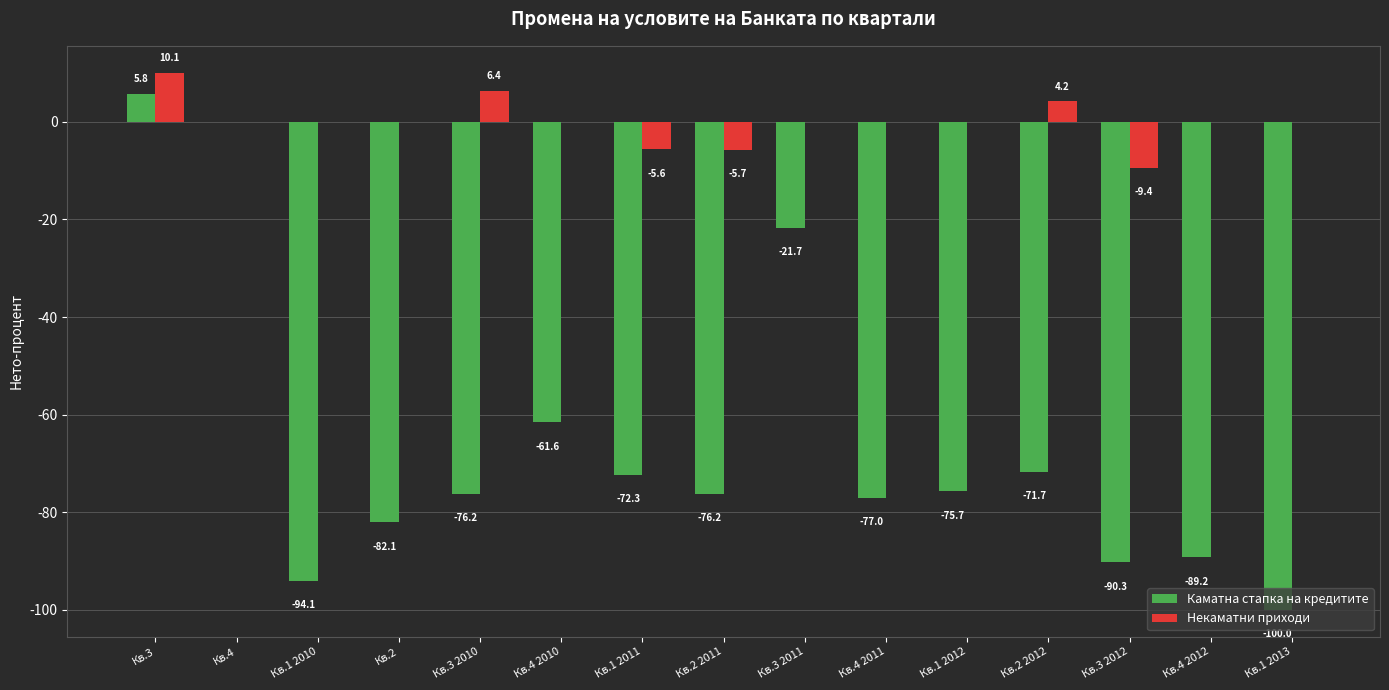

At which label does Каматна стапка на кредитите first exceed -76?

Кв.3